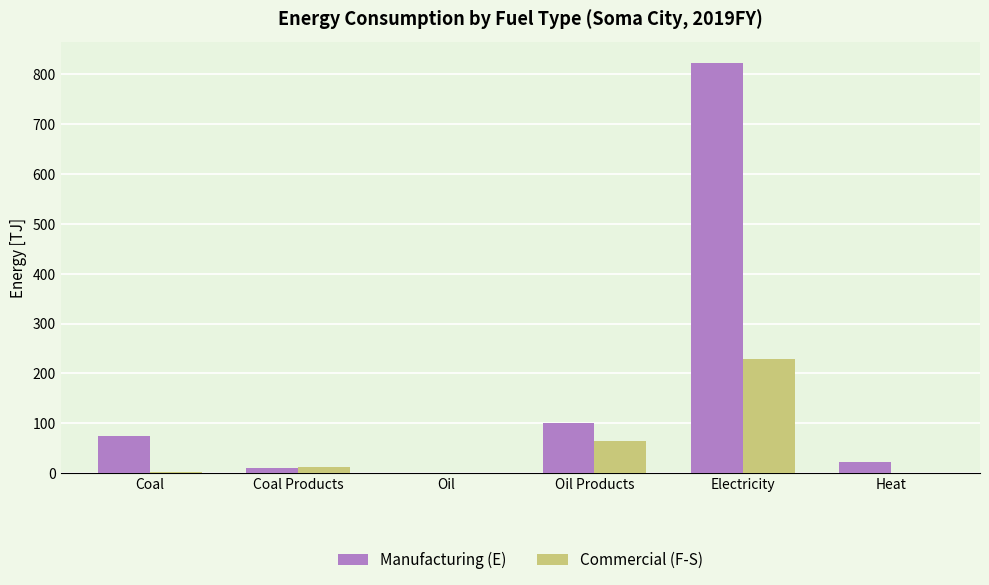

Which series has the widest spread of values?

Manufacturing (E)